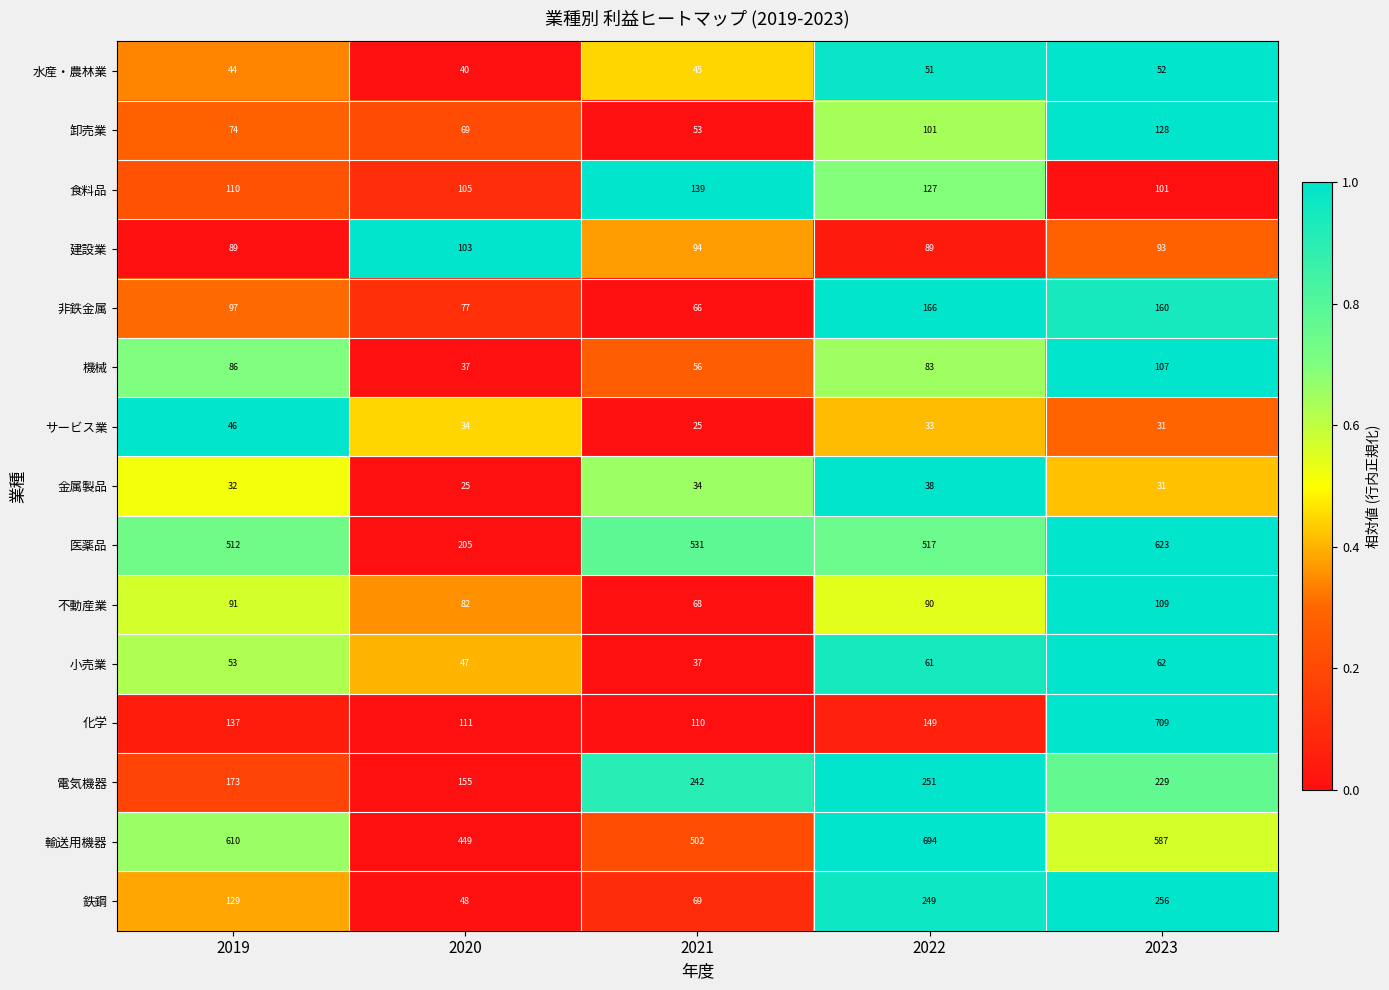

What is the total value across all series at 2021?

2071